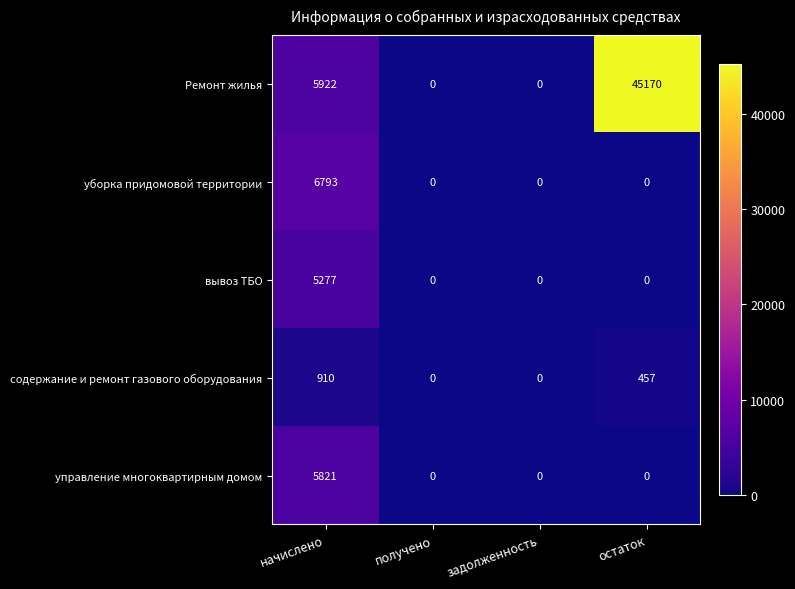

What is the sum of all уборка придомовой территории values?

6792.8